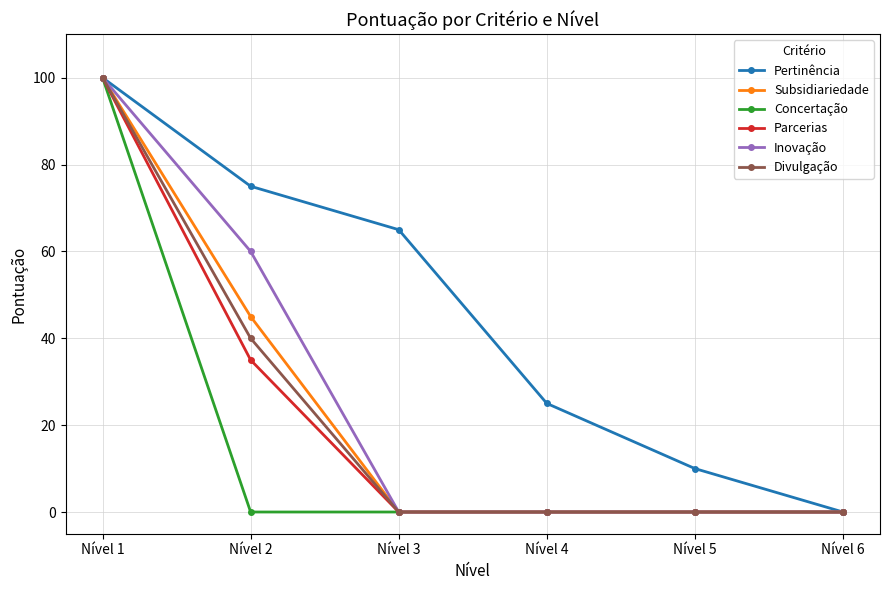

Count the number of categories in the chart.

6